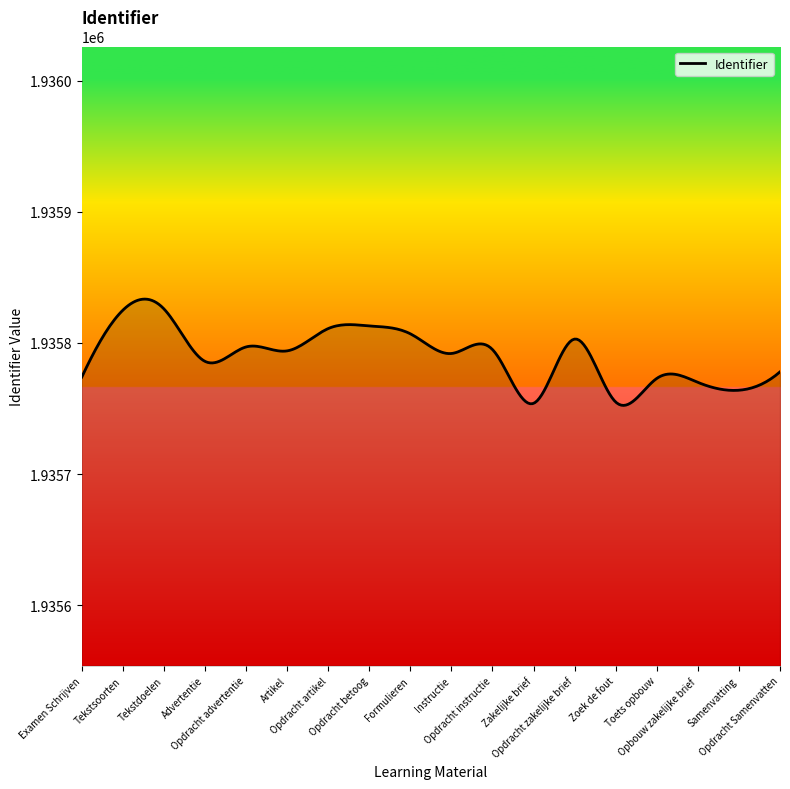

What is the maximum value shown in the chart?

1935833.5